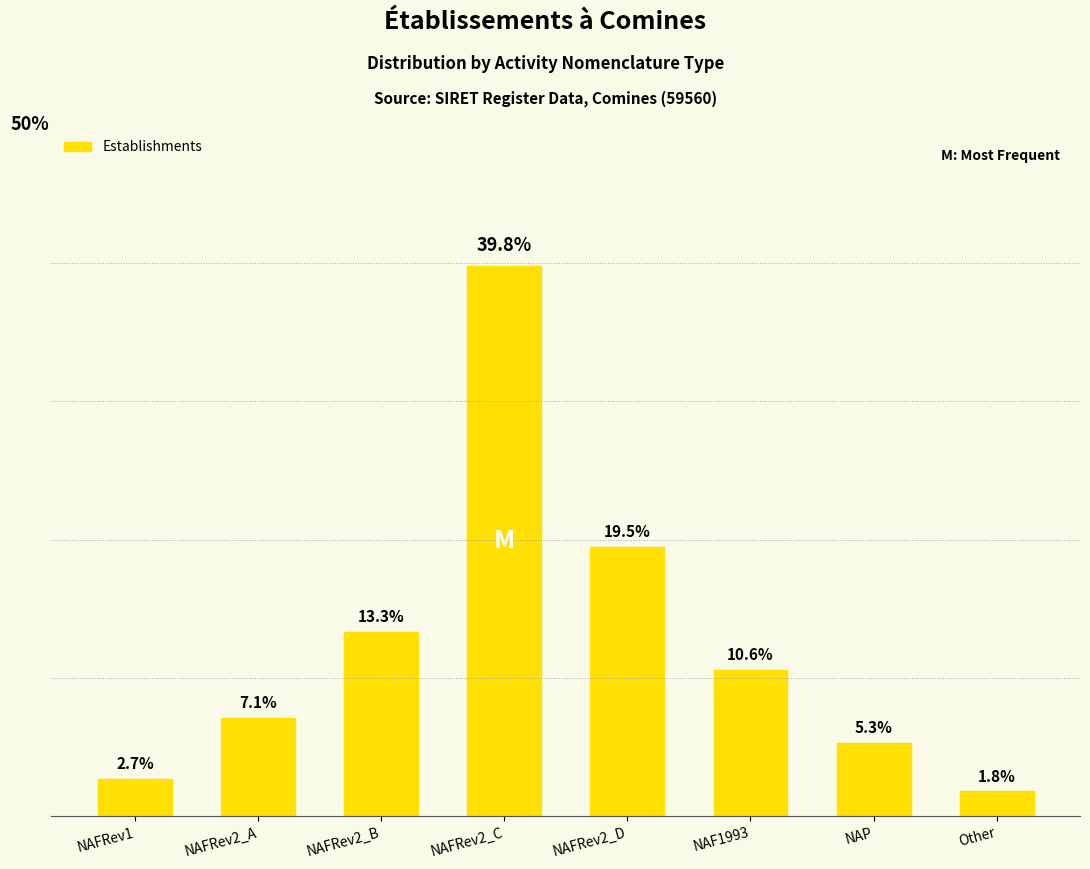

List the labels in order of value, largest first.

NAFRev2_C, NAFRev2_D, NAFRev2_B, NAF1993, NAFRev2_A, NAP, NAFRev1, Other